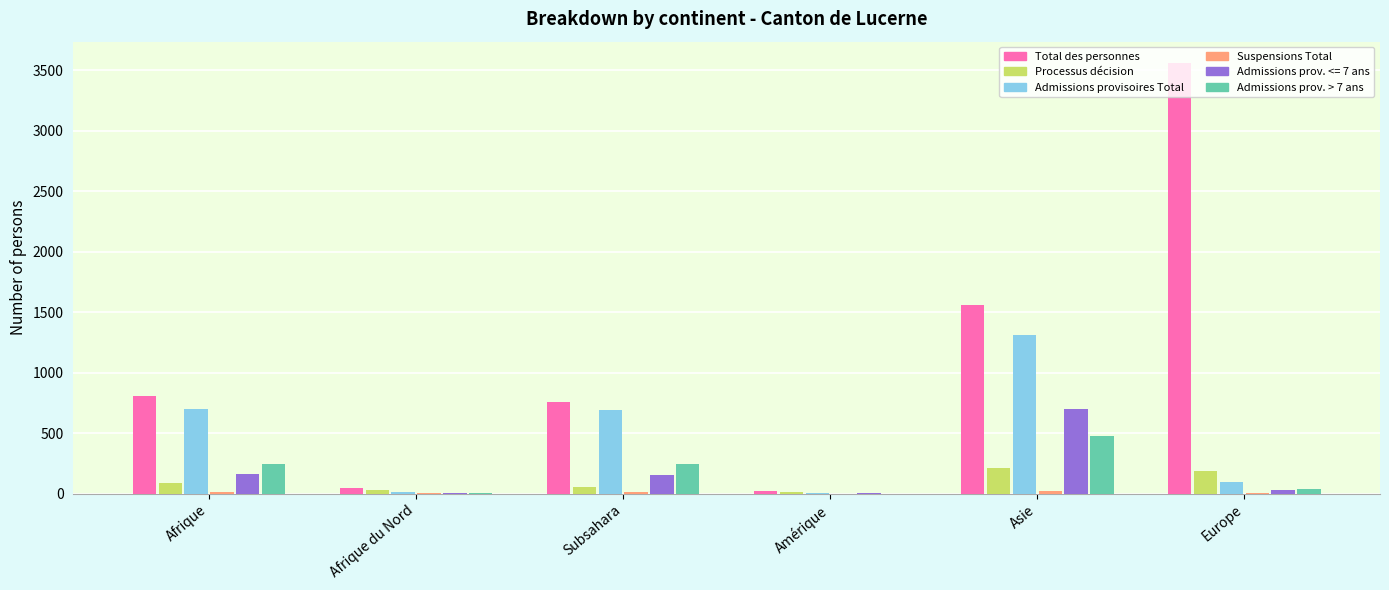

Between Subsahara and Europe, which series saw the biggest shift?

Total des personnes